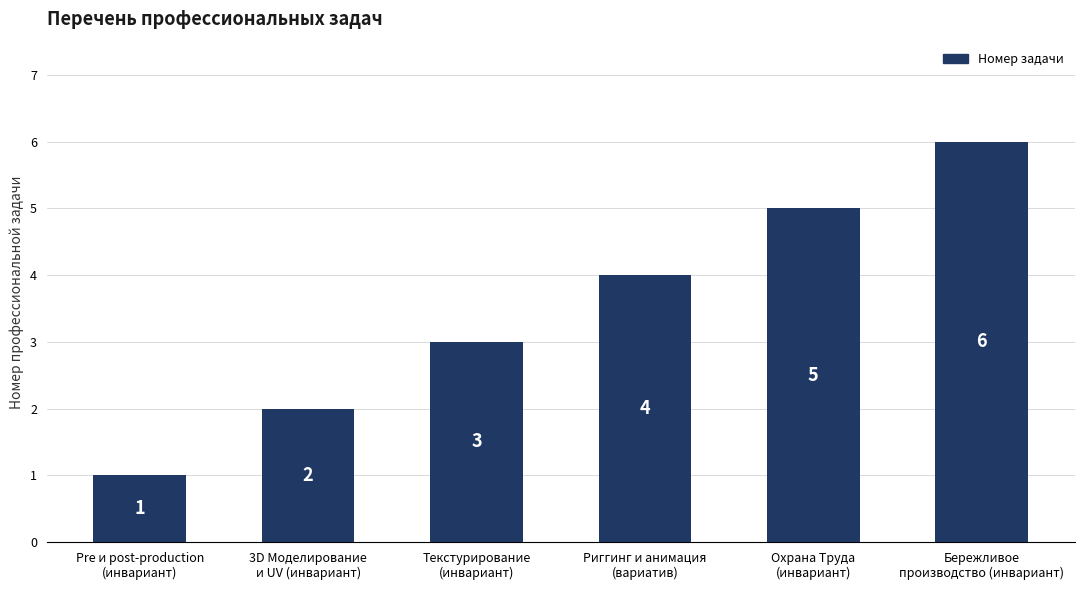

What is the difference between the values at Бережливое
производство (инвариант) and Риггинг и анимация
(вариатив)?

2